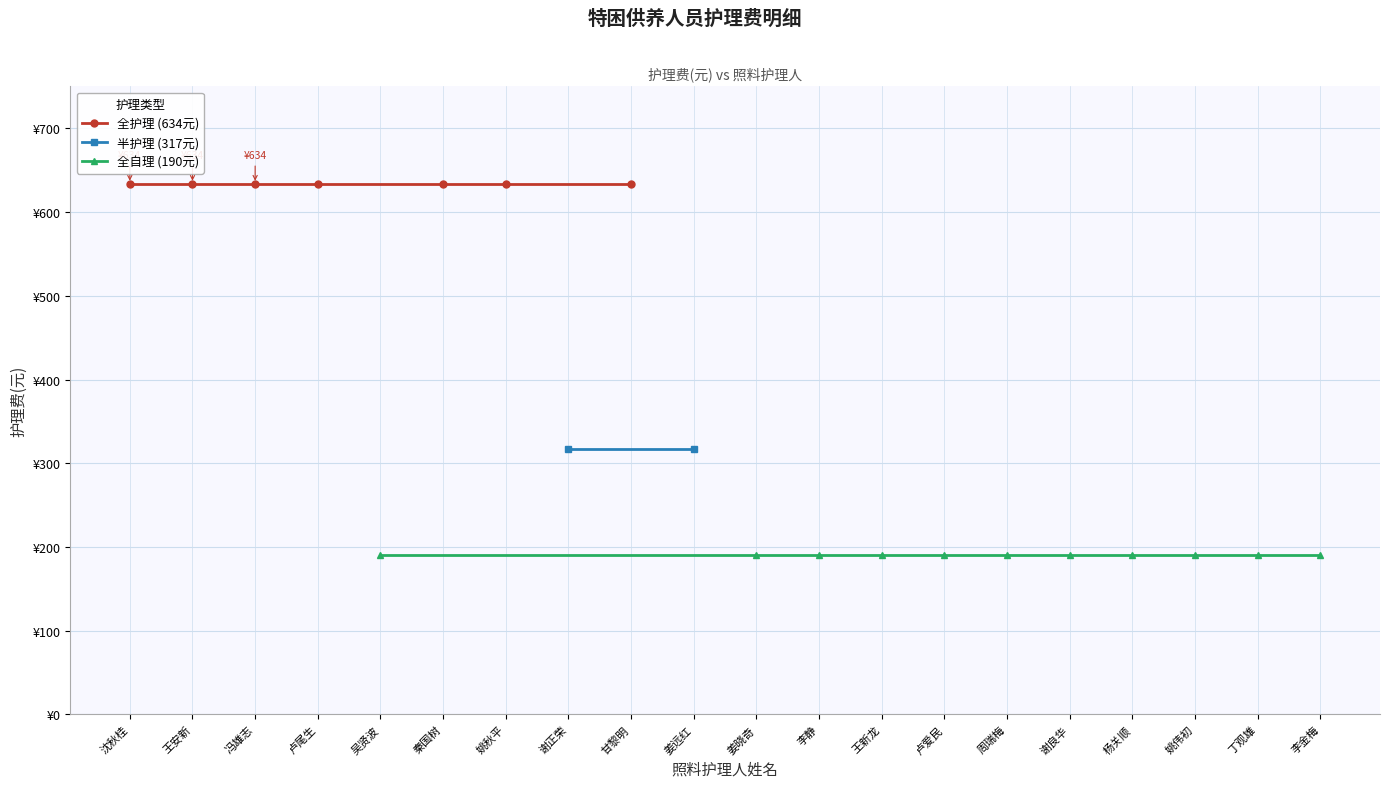

Between 甘黎明 and 姜岳良, which series saw the biggest shift?

全护理 (634元)